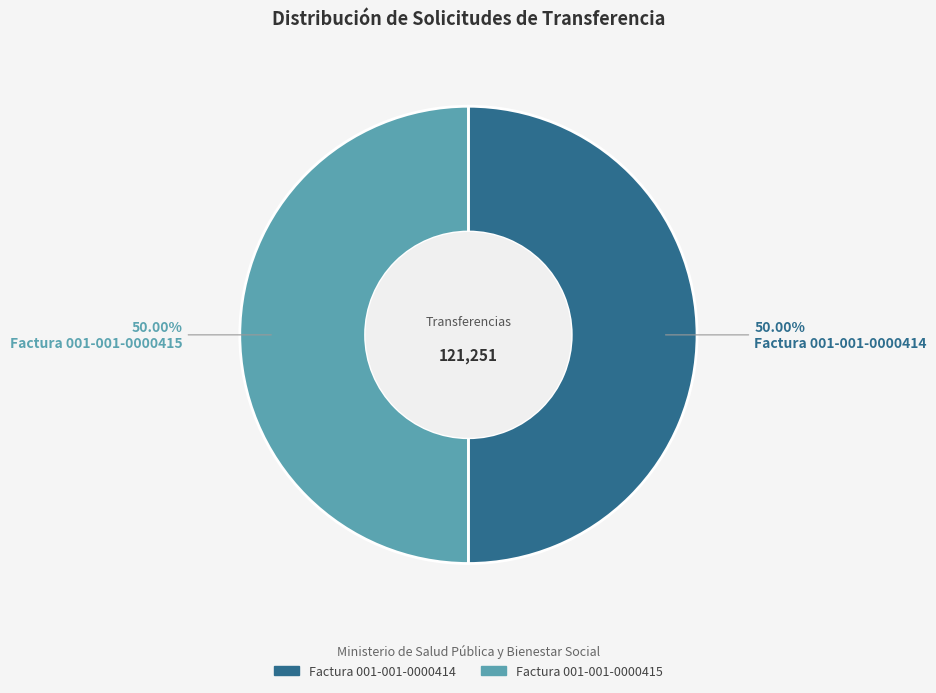

Combined, do Factura 001-001-0000415 and Factura 001-001-0000414 account for over 50%?

Yes